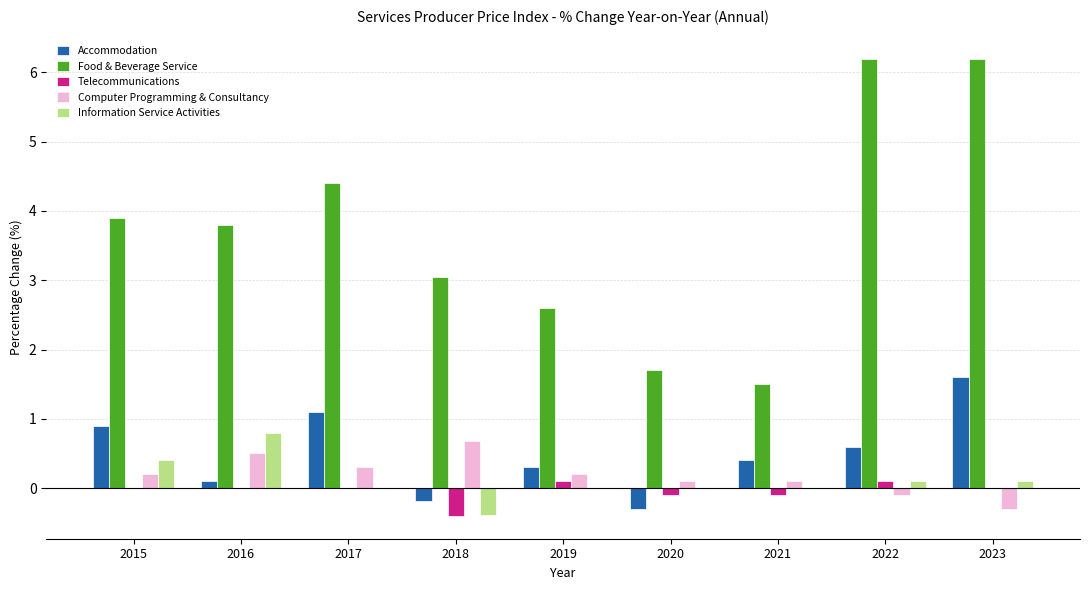

What is the greatest value displayed?

6.2